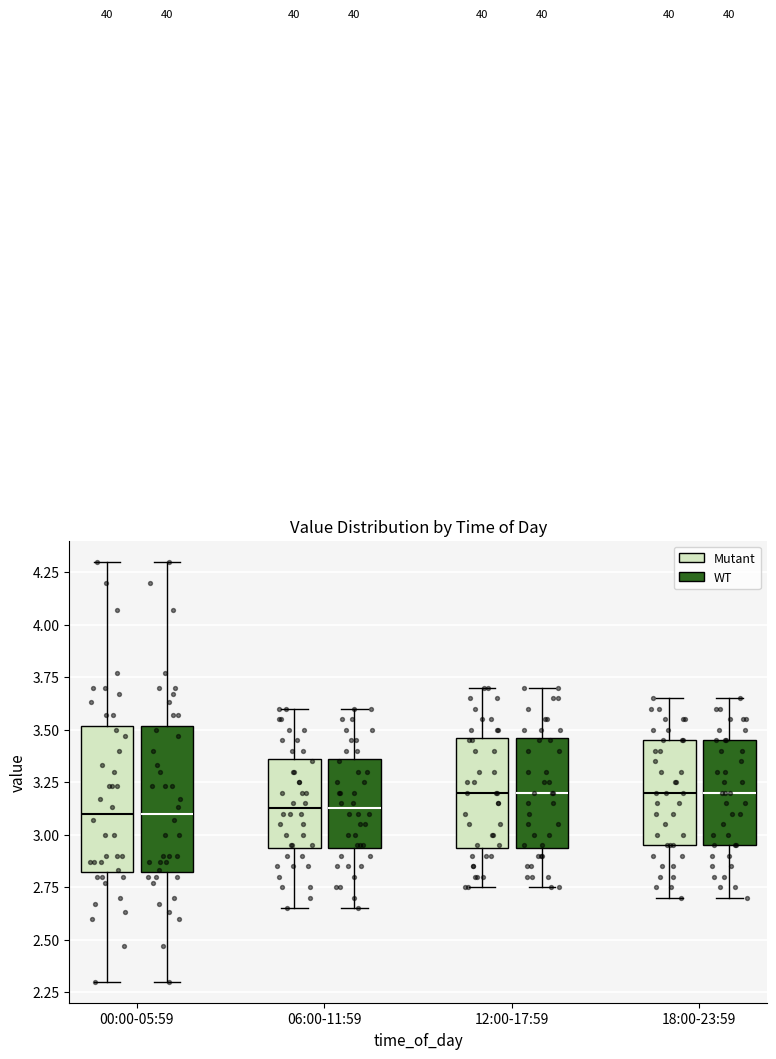

Reading left to right, read every box against the y-axis: the position of its median line, the range the box covers, and the ends of its whiskers. The values are not printed on the chart, so give them approximately, as read against the axis.

00:00-05:59 (Mutant): median 3.10, box 2.80 to 3.50, whiskers 2.30 to 4.30
00:00-05:59 (WT): median 3.10, box 2.80 to 3.50, whiskers 2.30 to 4.30
06:00-11:59 (Mutant): median 3.15, box 2.95 to 3.35, whiskers 2.65 to 3.60
06:00-11:59 (WT): median 3.15, box 2.95 to 3.35, whiskers 2.65 to 3.60
12:00-17:59 (Mutant): median 3.20, box 2.95 to 3.45, whiskers 2.75 to 3.70
12:00-17:59 (WT): median 3.20, box 2.95 to 3.45, whiskers 2.75 to 3.70
18:00-23:59 (Mutant): median 3.20, box 2.95 to 3.45, whiskers 2.70 to 3.65
18:00-23:59 (WT): median 3.20, box 2.95 to 3.45, whiskers 2.70 to 3.65